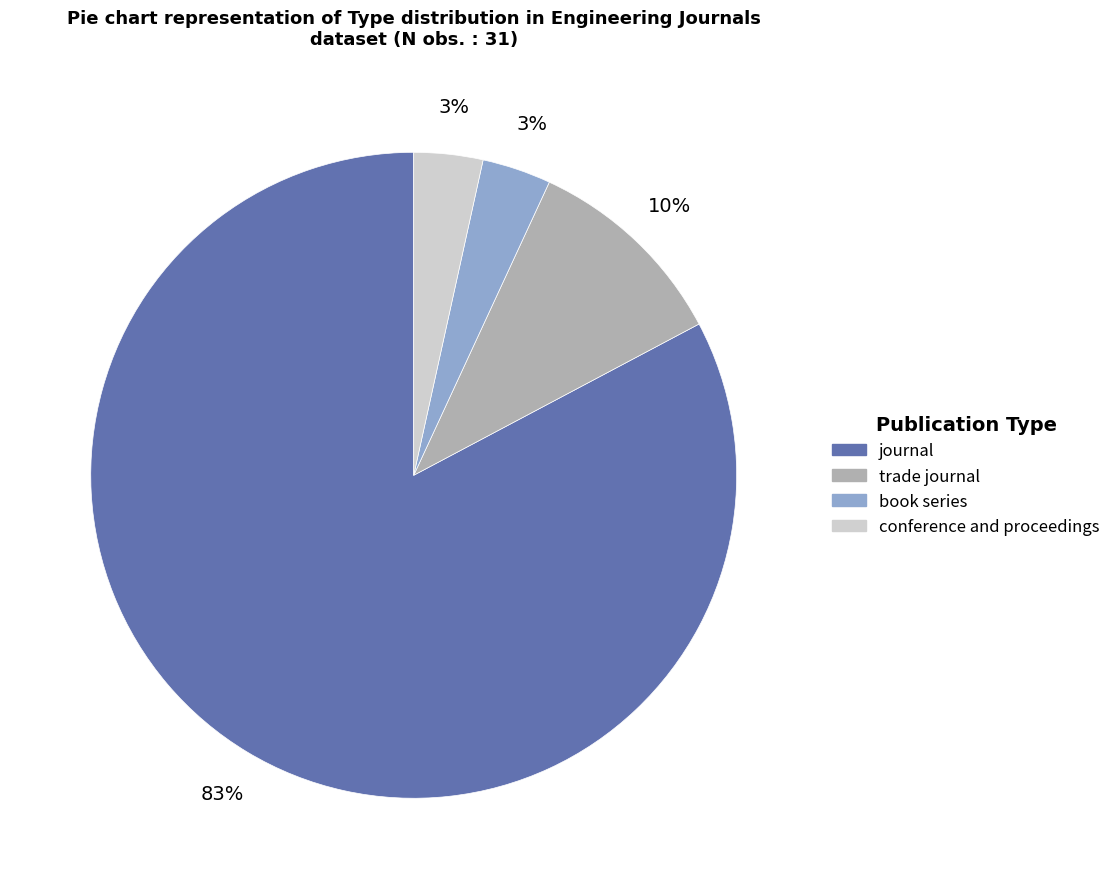

To the nearest percent, what portion does conference and proceedings represent?

3%